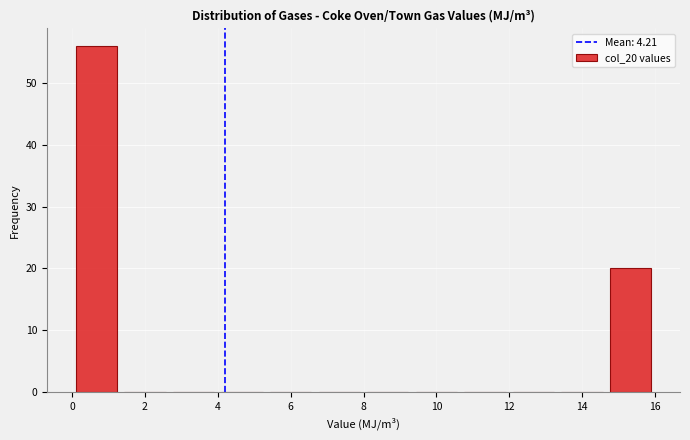

How tall is the bar that spans 0.0 to 1.4 on the x-axis? Neither the bar edges nor the heights are printed on the chart, so give them approximately, as read against the axes.

56